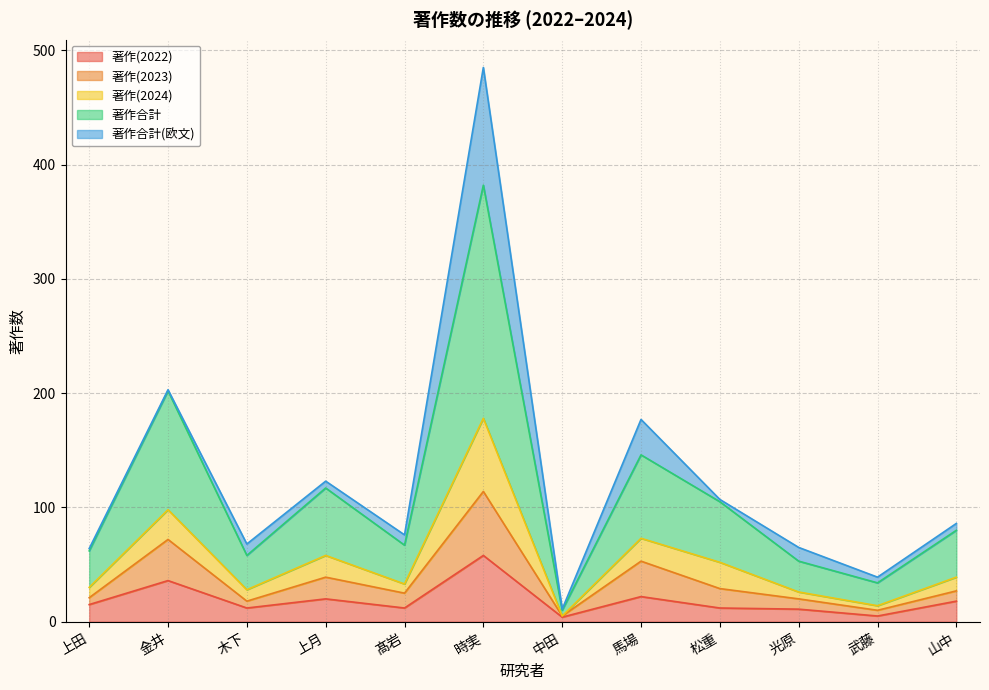

What are all the series names shown in the legend?

著作(2022), 著作(2023), 著作(2024), 著作合計, 著作合計(欧文)